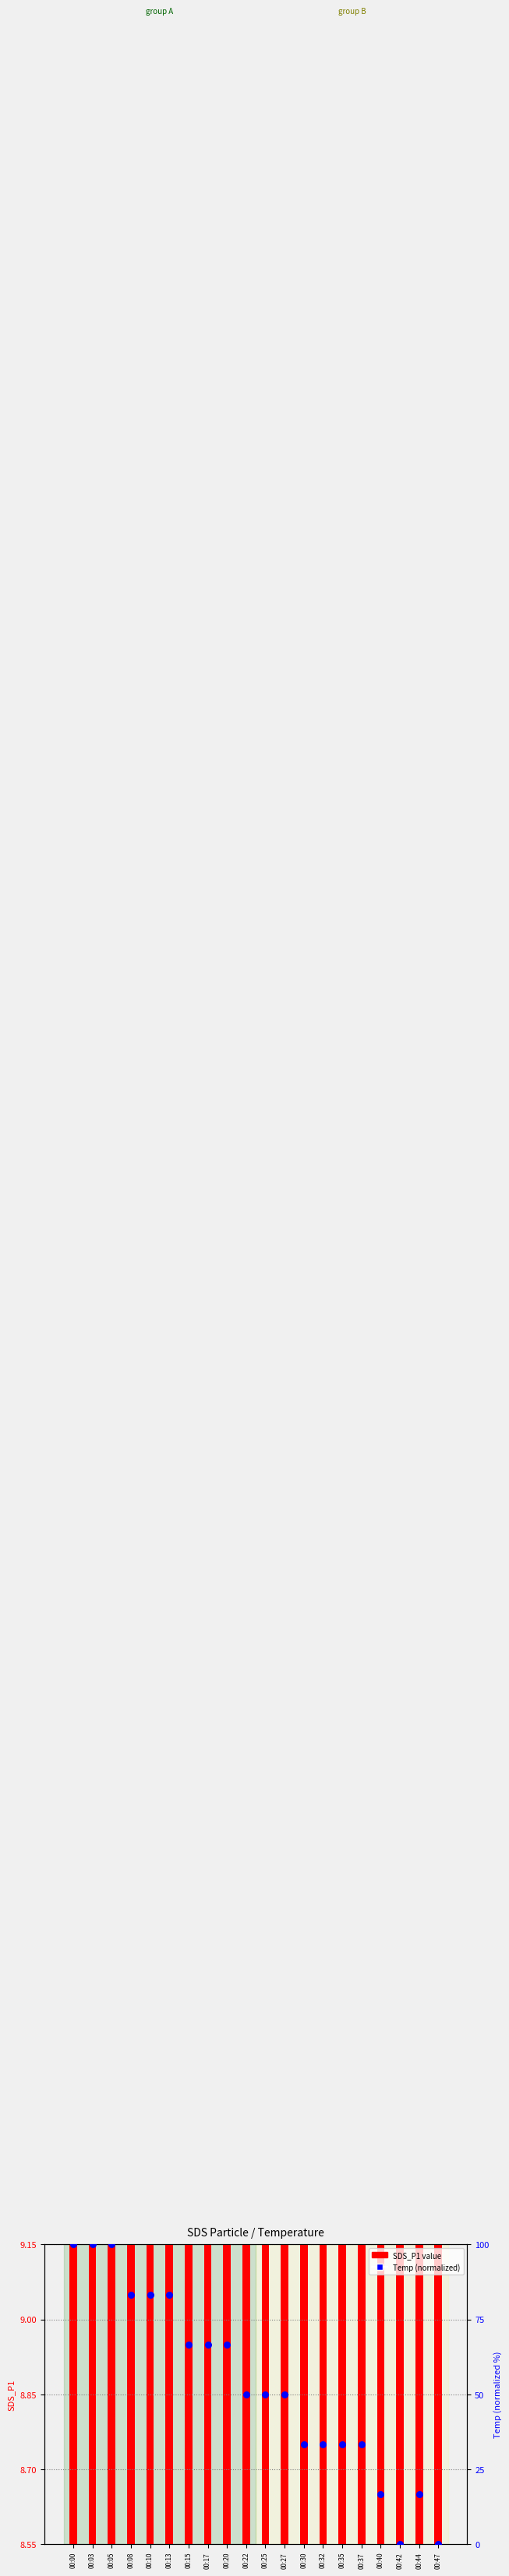

What is the ratio of the value at 00:32 to the value at 00:25?

0.7